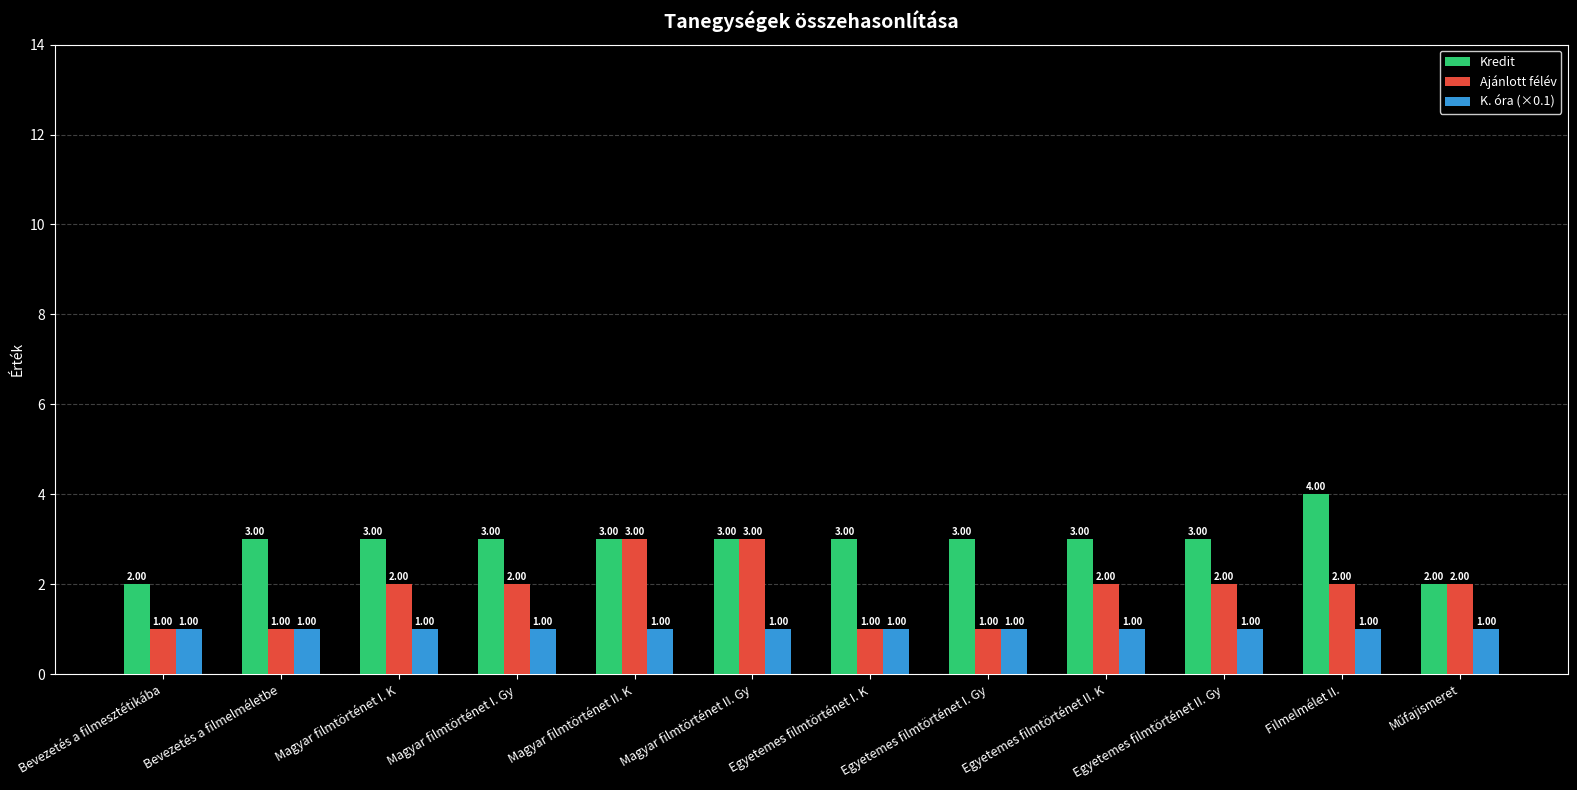

The value of K. óra (×0.1) at Magyar filmtörténet I. K is 1. True or false?

True